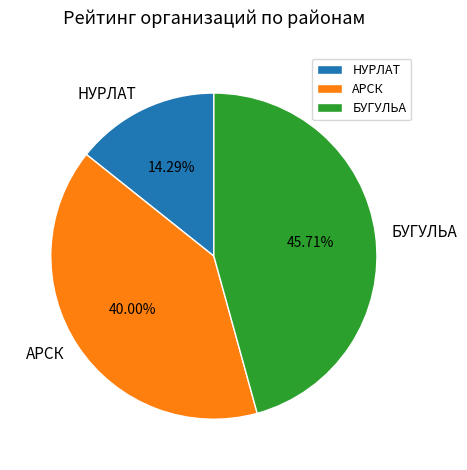

What is the smallest slice in the pie chart?

НУРЛАТ